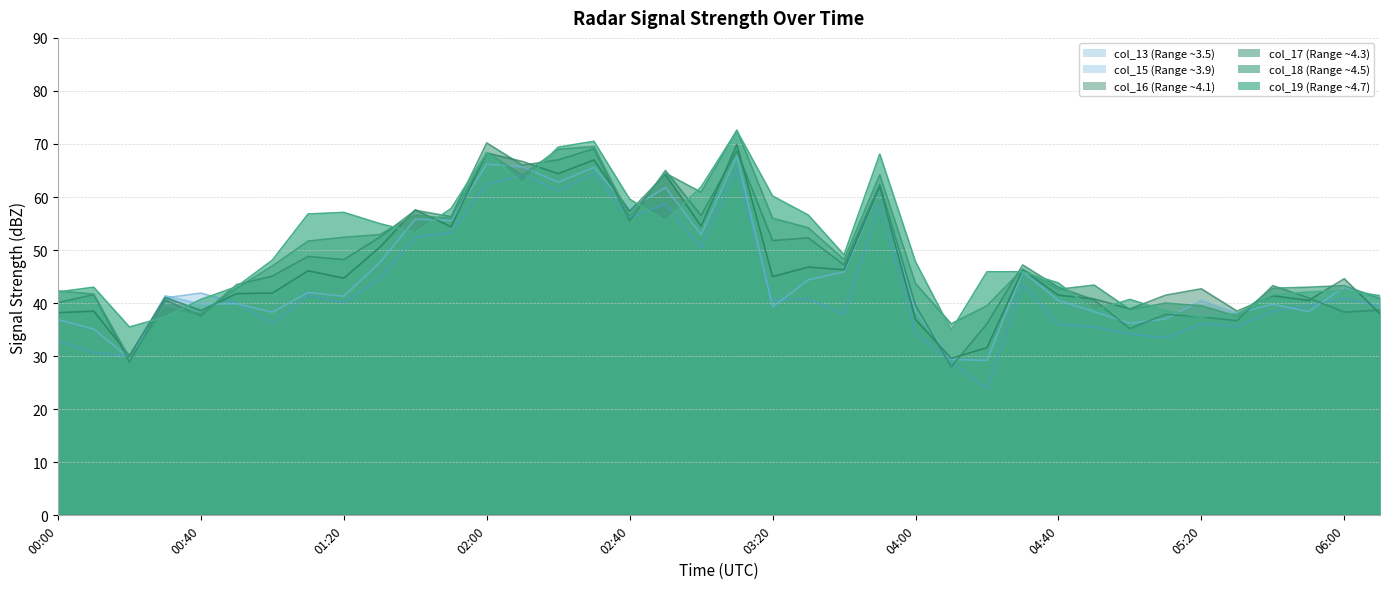

Reading left to right, extract all data points from this chart.

col_13: 42.1	43.0	35.5	37.4	40.7	43.1	48.1	56.8	57.1	55.0	53.3	57.8	68.4	62.6	69.4	70.5	59.6	55.5	61.9	72.5	60.2	56.6	49.1	68.1	47.8	34.9	45.9	45.9	43.8	38.6	40.7	38.6	37.4	38.0	41.6	42.1	42.4	41.4
col_15: 42.3	41.7	29.7	39.1	38.0	42.8	47.0	51.7	52.4	52.9	56.6	55.9	68.4	64.1	69.0	69.5	56.4	64.5	60.9	72.6	56.0	54.2	48.2	64.2	43.7	36.1	39.5	46.4	42.6	43.4	38.8	40.0	39.5	37.5	42.8	43.0	43.3	40.8
col_16: 40.1	41.6	28.9	40.6	37.6	43.5	45.1	48.8	48.2	52.4	57.5	56.3	70.2	66.0	67.0	69.1	55.5	65.0	56.5	68.7	51.8	52.3	47.2	62.4	39.6	28.0	36.1	47.2	43.0	40.6	35.2	37.9	37.4	36.7	43.3	41.0	38.3	38.7
col_17: 38.2	38.5	30.1	41.1	38.6	41.8	41.9	46.1	44.7	50.5	57.6	54.4	68.3	66.7	64.4	67.0	57.3	64.3	54.5	69.9	45.0	46.8	46.3	61.9	36.9	29.6	31.6	46.3	41.5	40.8	38.9	41.5	42.7	38.5	41.4	40.5	44.6	38.0
col_18: 36.9	35.1	29.6	41.4	39.8	39.9	38.3	42.0	41.3	47.6	55.8	55.6	66.2	65.7	62.8	65.6	57.7	61.8	52.9	67.7	39.3	44.4	45.9	61.6	38.5	29.4	29.2	45.9	40.5	38.4	36.2	37.0	40.5	38.1	39.8	38.4	43.0	41.2
col_19: 32.8	30.7	30.0	41.0	41.9	40.0	36.1	41.5	40.1	44.6	52.5	53.3	62.4	64.2	61.2	64.4	56.1	58.7	50.4	65.2	40.6	40.8	37.9	58.5	34.4	28.9	23.8	43.6	36.0	35.5	34.2	33.5	36.1	35.6	38.5	39.5	41.0	39.4